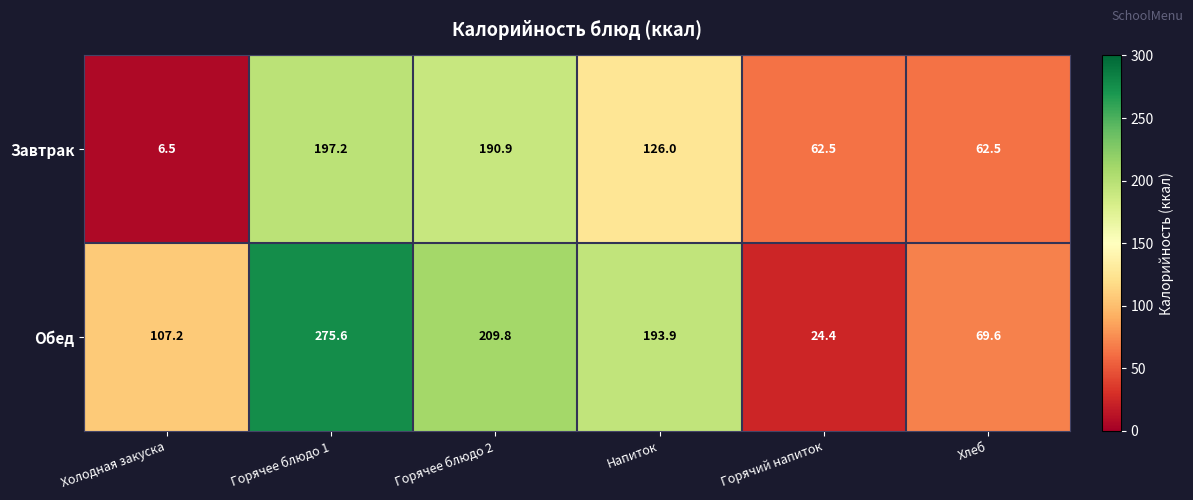

What is the average value of the Завтрак series?

107.6